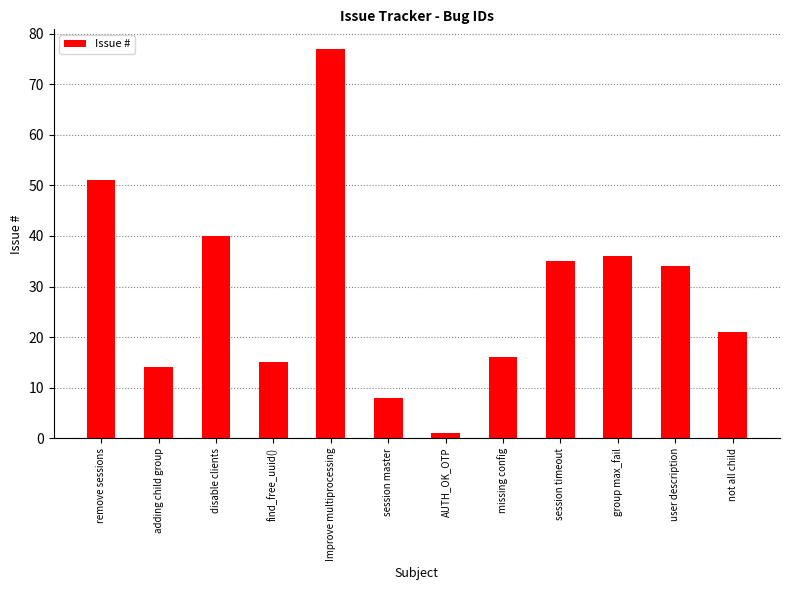

How many data points are less than 34?

6